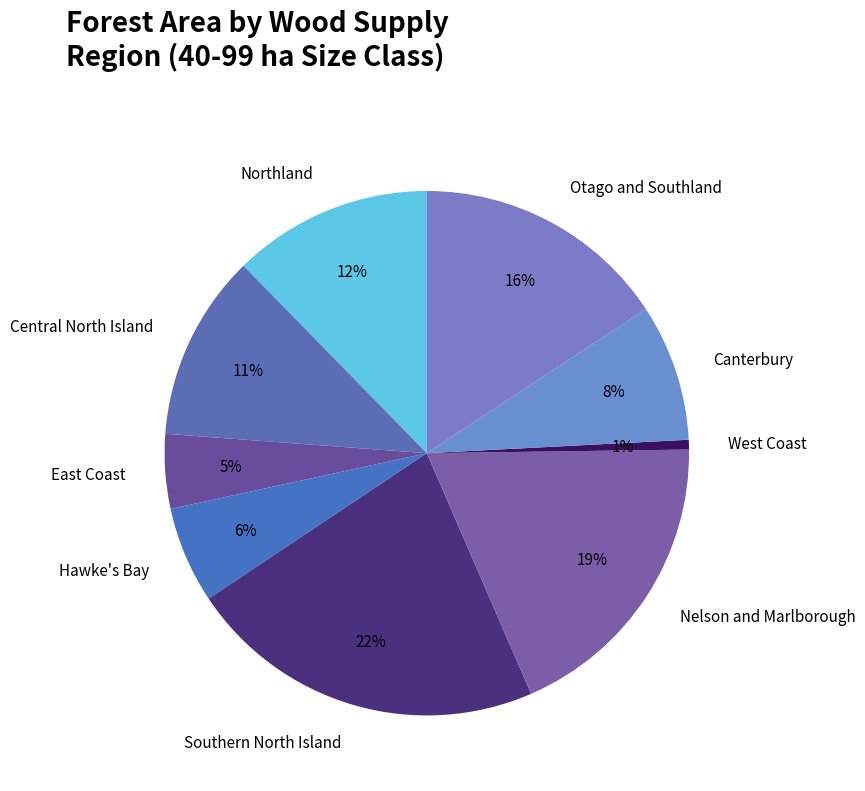

Between West Coast and Central North Island, which is larger?

Central North Island